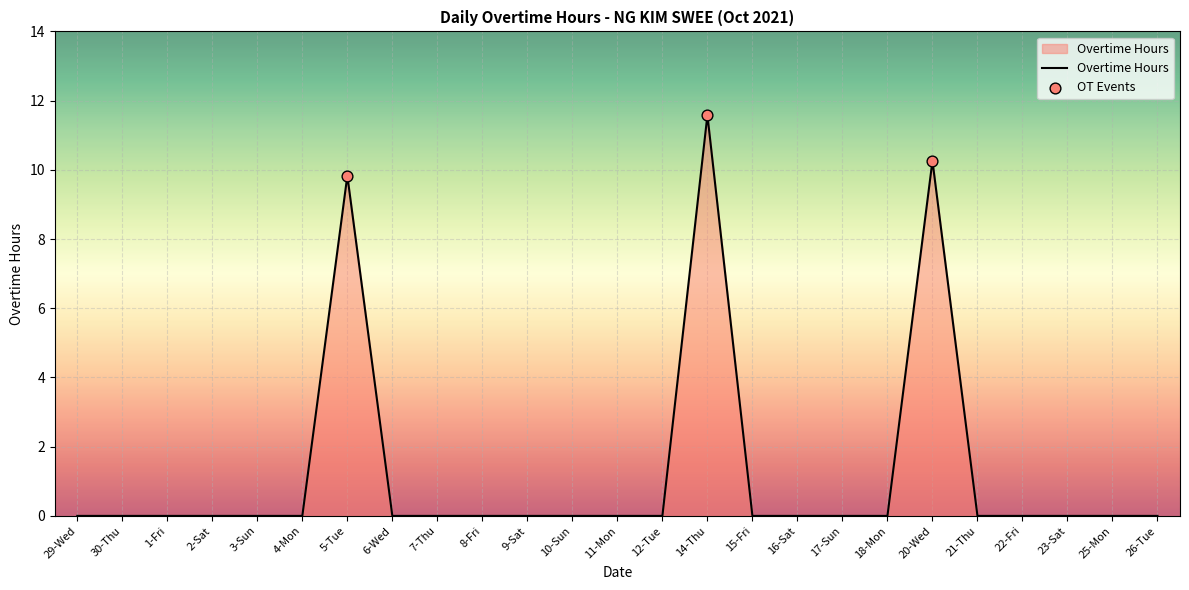

Between 15-Fri and 5-Tue, which is larger?

5-Tue